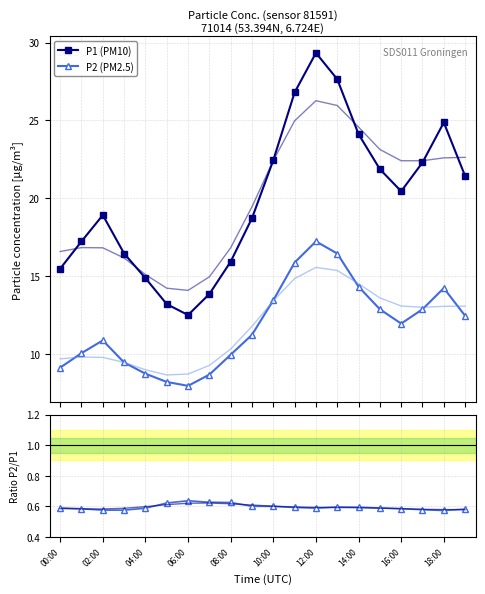

What is the greatest value displayed?

29.3